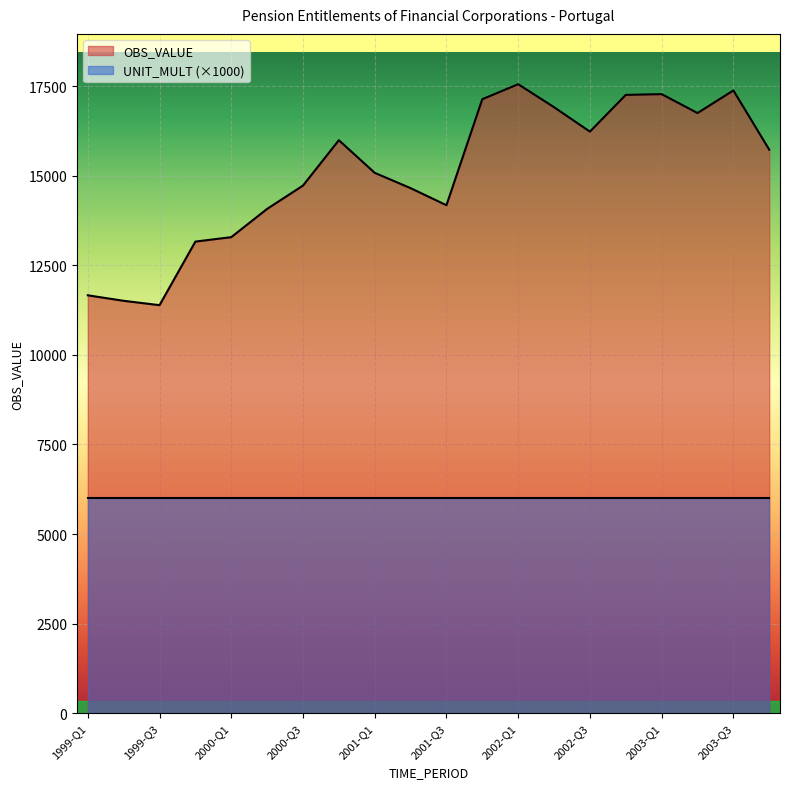

Reading left to right, what are all the values shown in this chart?

1999-Q1=11662.7	1999-Q2=11508.9	1999-Q3=11387.4	1999-Q4=13161.5	2000-Q1=13285.3	2000-Q2=14073.8	2000-Q3=14724.4	2000-Q4=15990.8	2001-Q1=15080.1	2001-Q2=14652.5	2001-Q3=14176.8	2001-Q4=17135.1	2002-Q1=17553.0	2002-Q2=16911.8	2002-Q3=16230.2	2002-Q4=17255.3	2003-Q1=17276.1	2003-Q2=16748.9	2003-Q3=17378.7	2003-Q4=15726.4